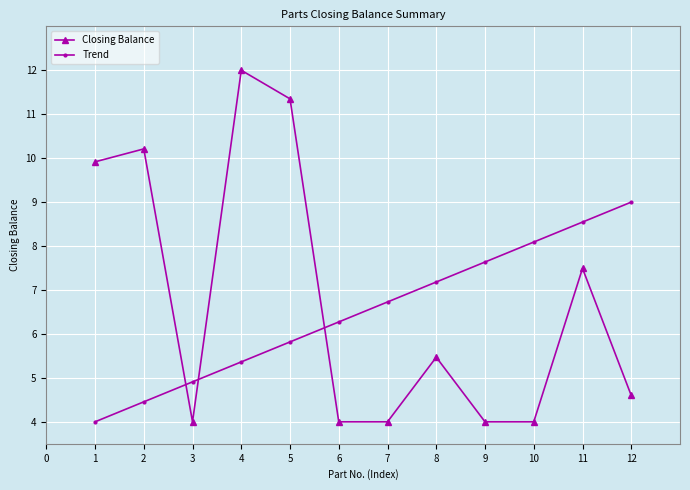

What is the difference between the highest and lowest values at 7?

2.7